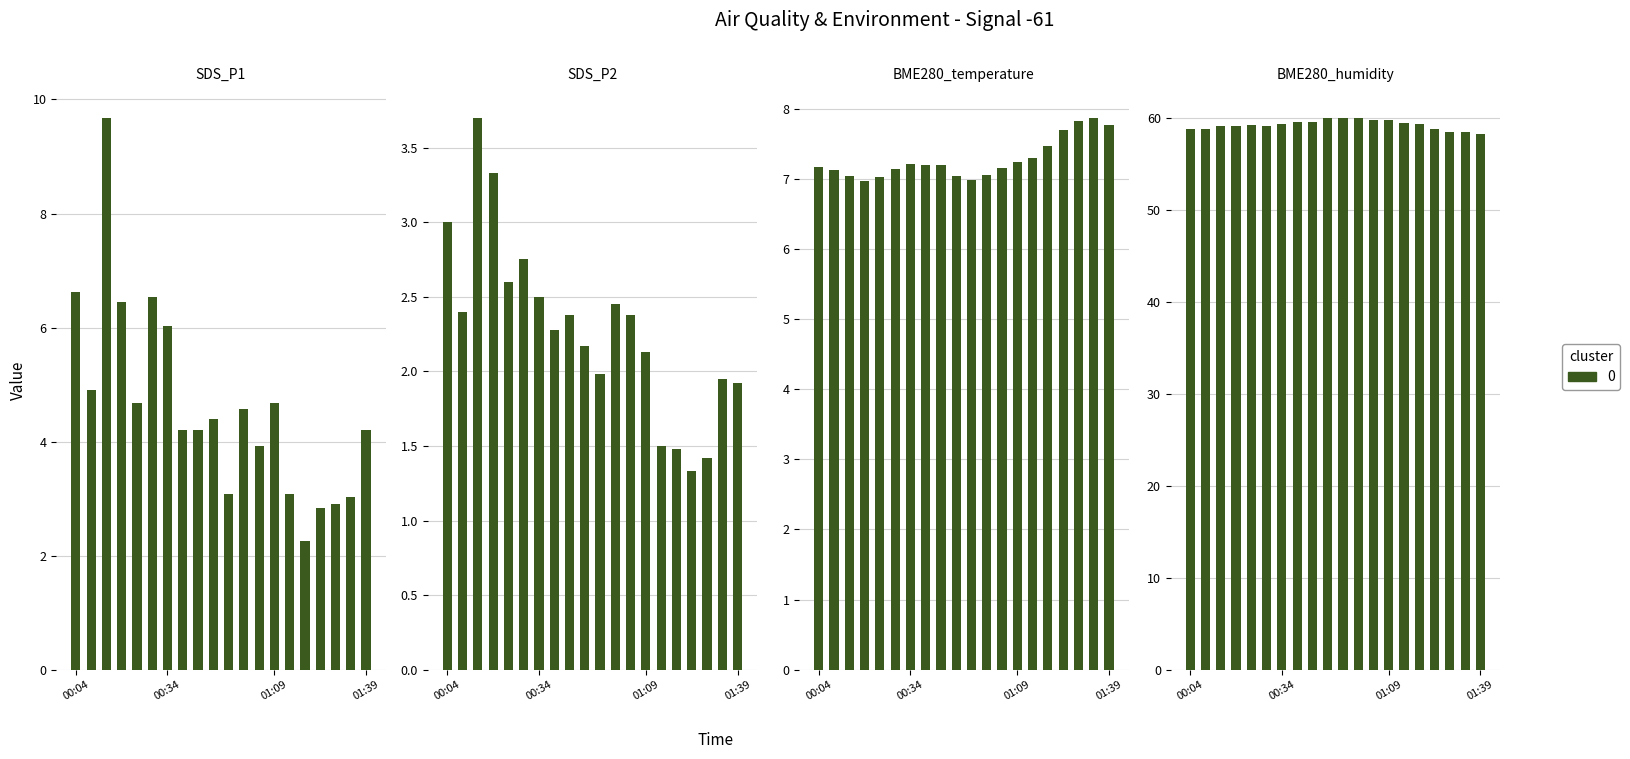

Reading left to right, list all the values displayed in this chart.

SDS_P1: 00:04=6.6	00:09=4.9	00:14=9.7	00:19=6.5	00:24=4.7	00:29=6.5	00:34=6.0	00:39=4.2	00:44=4.2	00:49=4.4	00:54=3.1	00:59=4.6	01:04=3.9	01:09=4.7	01:14=3.1	01:19=2.2	01:24=2.8	01:29=2.9	01:34=3.0	01:39=4.2
SDS_P2: 00:04=3.0	00:09=2.4	00:14=3.7	00:19=3.3	00:24=2.6	00:29=2.8	00:34=2.5	00:39=2.3	00:44=2.4	00:49=2.2	00:54=2.0	00:59=2.5	01:04=2.4	01:09=2.1	01:14=1.5	01:19=1.5	01:24=1.3	01:29=1.4	01:34=1.9	01:39=1.9
BME280_temperature: 00:04=7.2	00:09=7.1	00:14=7.0	00:19=7.0	00:24=7.0	00:29=7.1	00:34=7.2	00:39=7.2	00:44=7.2	00:49=7.0	00:54=7.0	00:59=7.1	01:04=7.2	01:09=7.2	01:14=7.3	01:19=7.5	01:24=7.7	01:29=7.8	01:34=7.9	01:39=7.8
BME280_humidity: 00:04=58.8	00:09=58.8	00:14=59.1	00:19=59.1	00:24=59.2	00:29=59.1	00:34=59.3	00:39=59.6	00:44=59.6	00:49=60.0	00:54=60.0	00:59=60.0	01:04=59.8	01:09=59.8	01:14=59.5	01:19=59.3	01:24=58.8	01:29=58.5	01:34=58.5	01:39=58.3